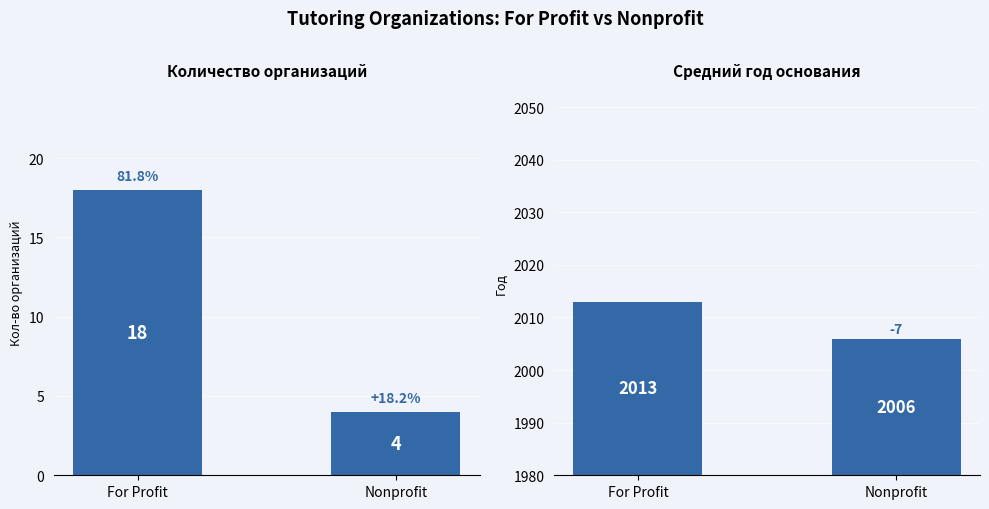

How many data points in Avg Year Started are less than 2013?

1